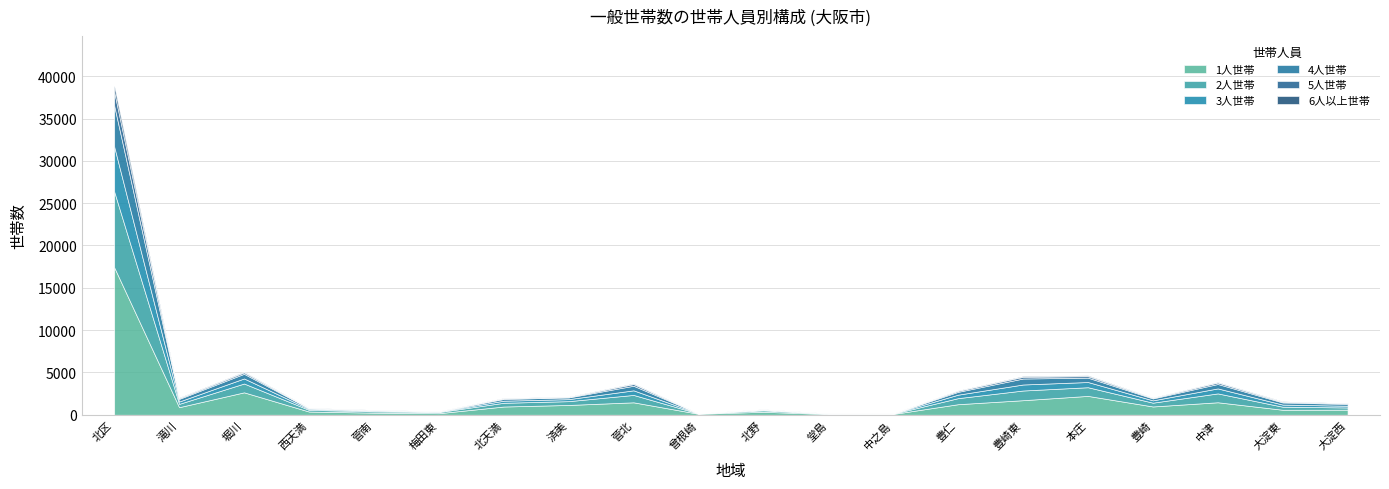

Does the chart display data point markers on the line(s)?

No